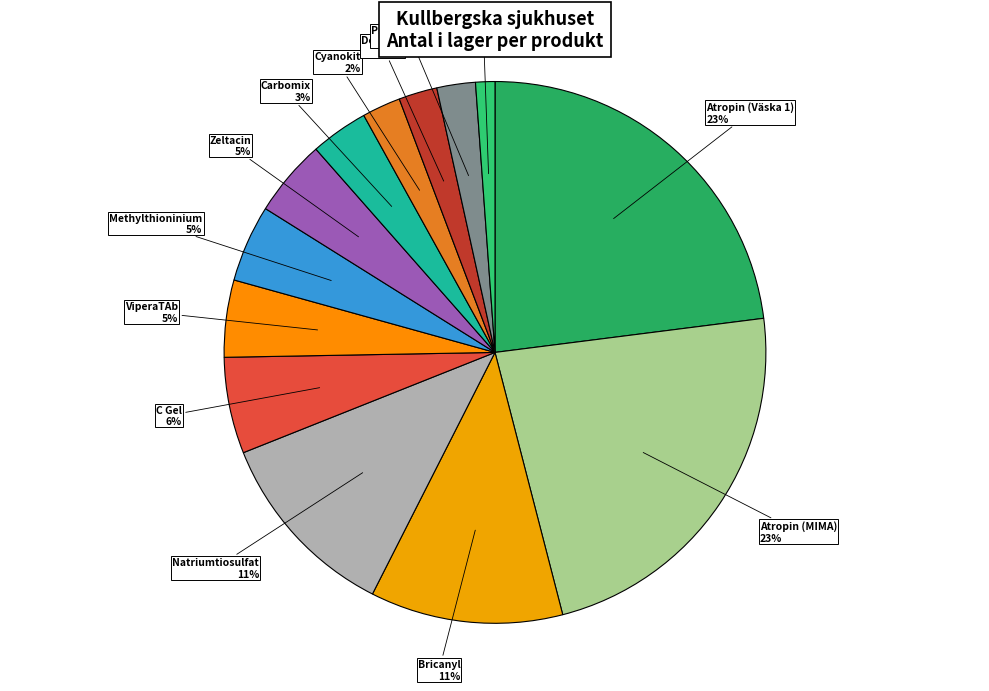

The Zeltacin slice represents 12% of the pie. True or false?

False